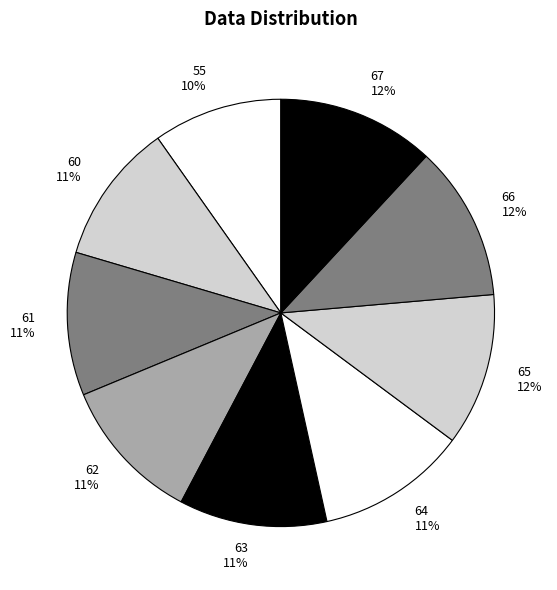

What is the ratio of the value at 66 to the value at 61?

1.1